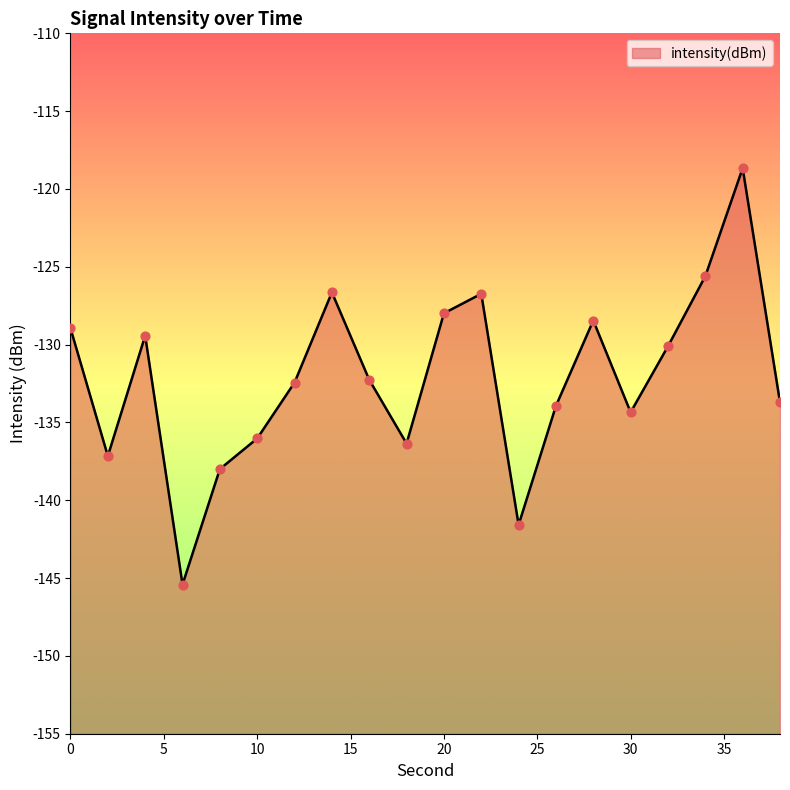

Between 36 and 38, which is larger?

36